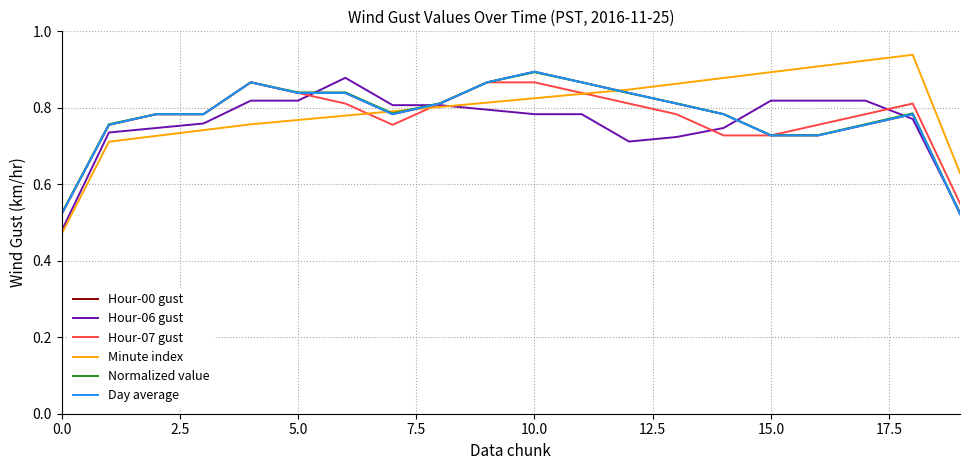

Does the chart display data point markers on the line(s)?

No